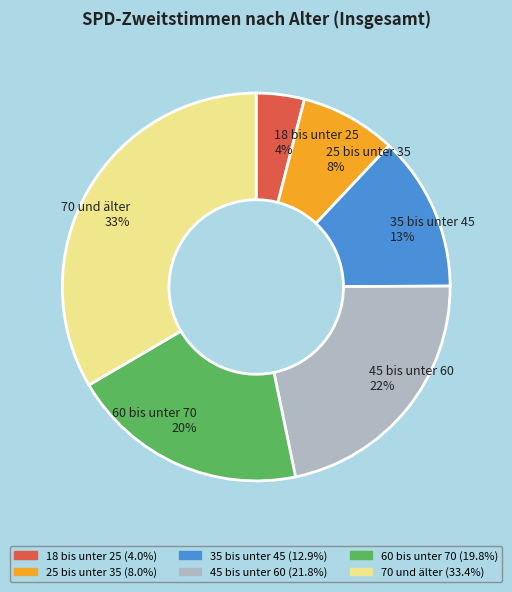

What percentage is the 70 und älter slice, to the nearest percent?

33%